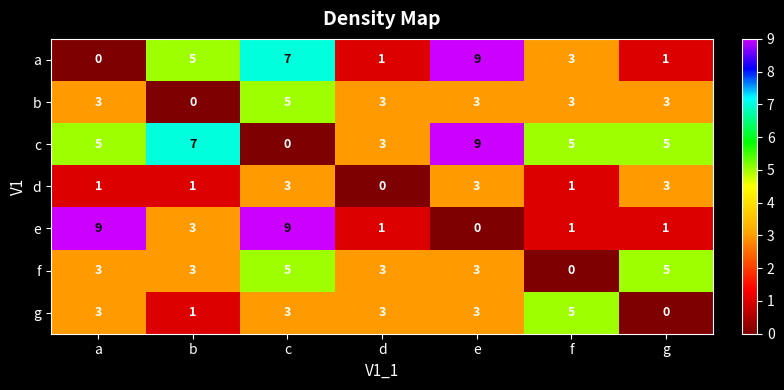

What is the difference between the maximum and minimum values in the c series?

9